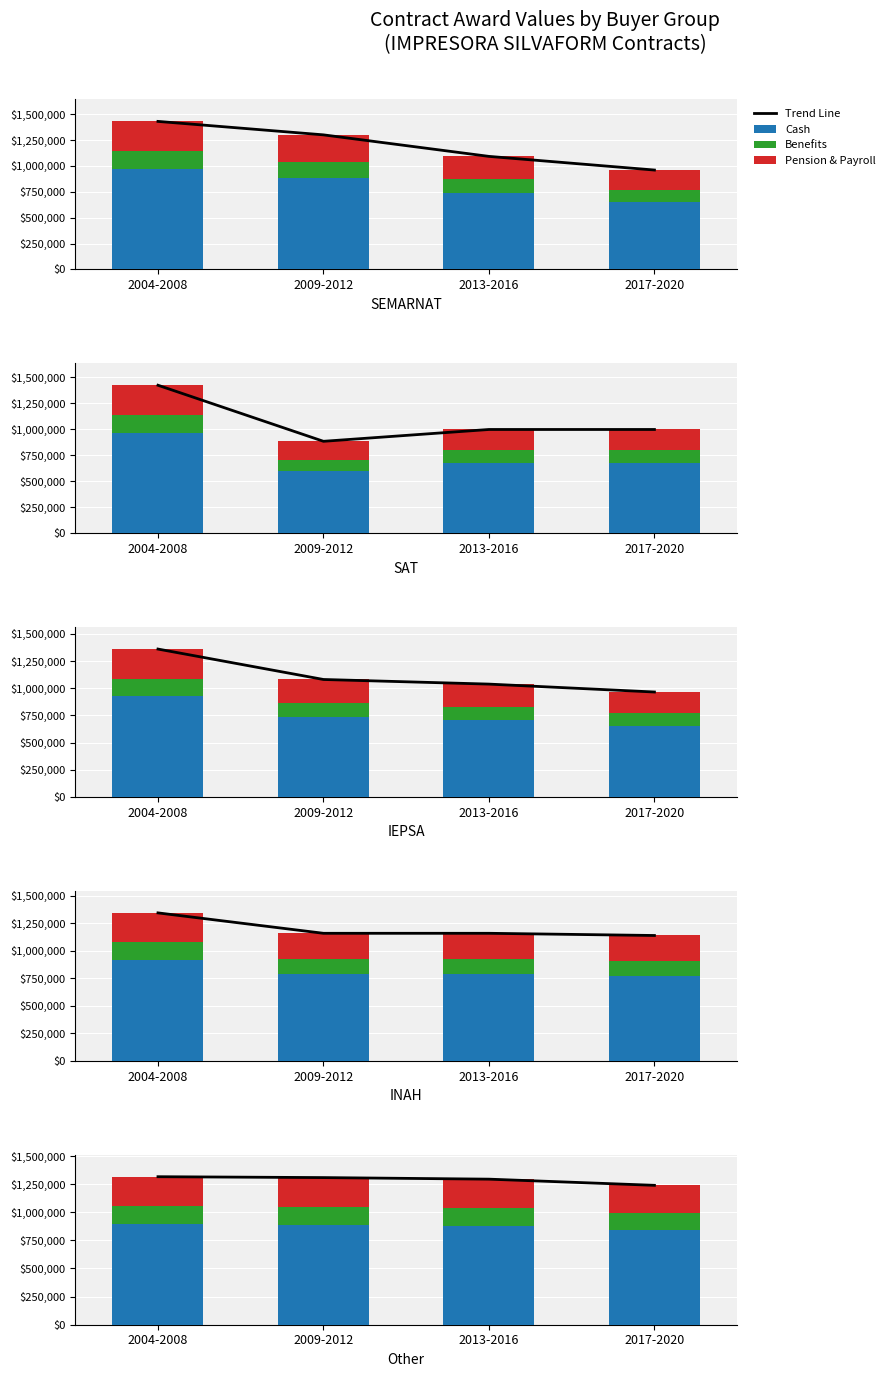

Which series has the largest total across all categories?

Trend Line